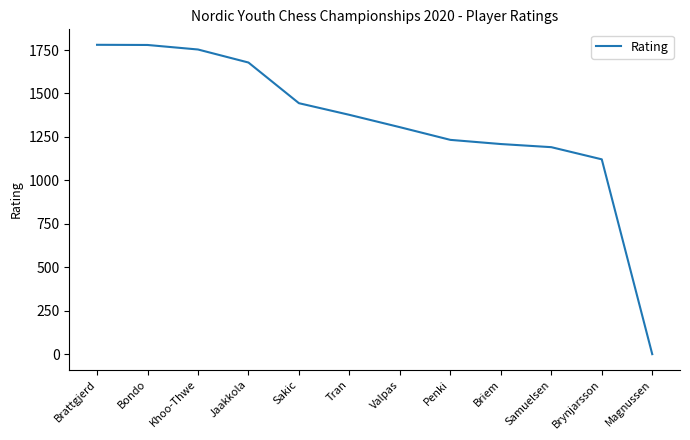

At which category does the chart reach its minimum across all series?

Magnussen